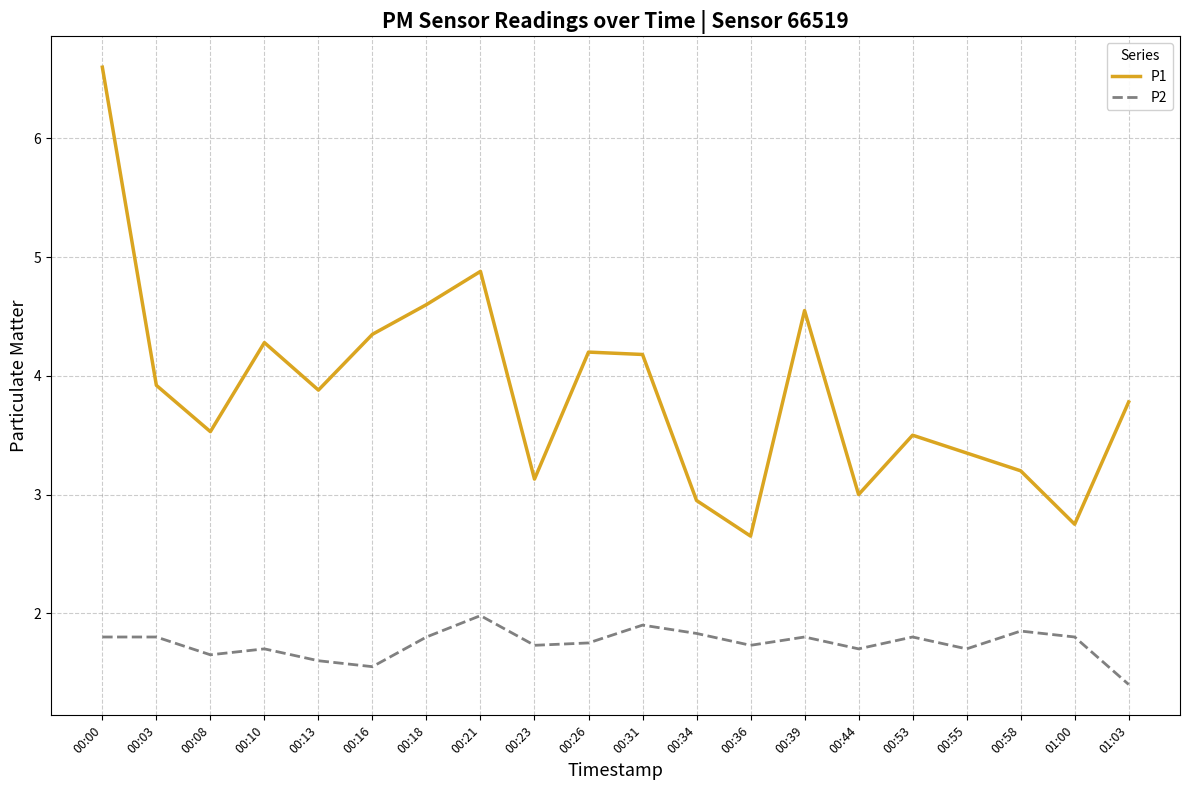

At which category is the sum across all series the highest?

00:00